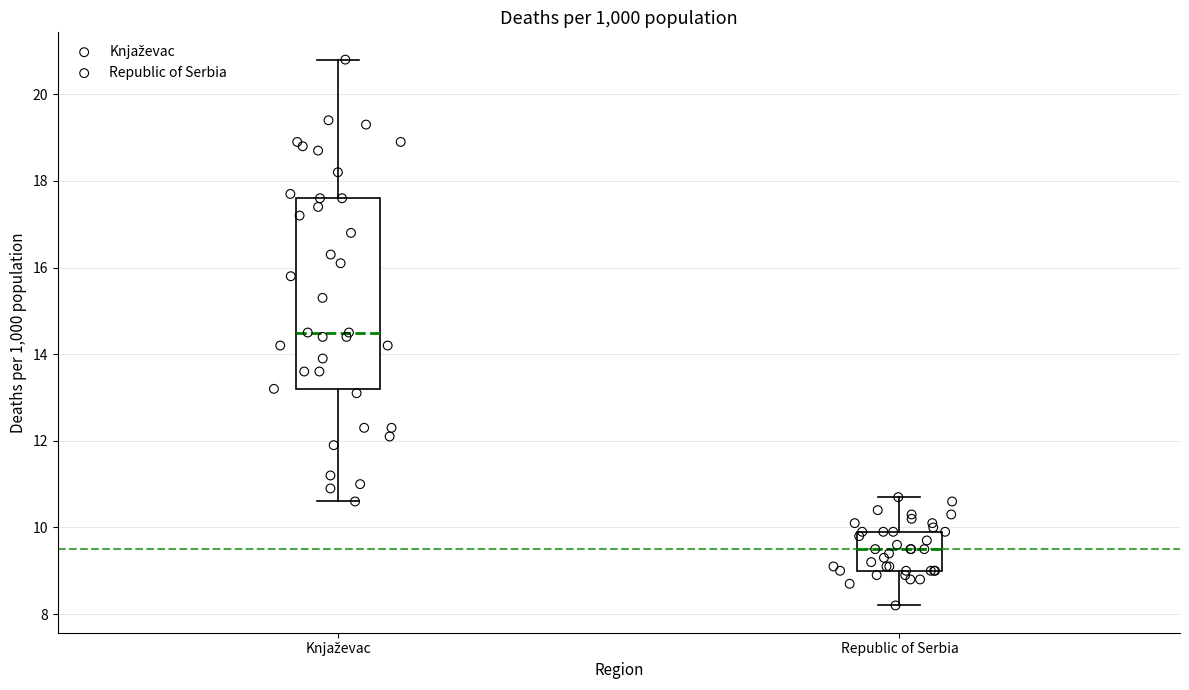

Reading left to right, read every box against the y-axis: the position of its median line, the range the box covers, and the ends of its whiskers. The values are not printed on the chart, so give them approximately, as read against the axis.

Knjaževac: median 14.6, box 13.2 to 17.6, whiskers 10.6 to 20.8
Republic of Serbia: median 9.6, box 9.0 to 10.0, whiskers 8.2 to 10.8